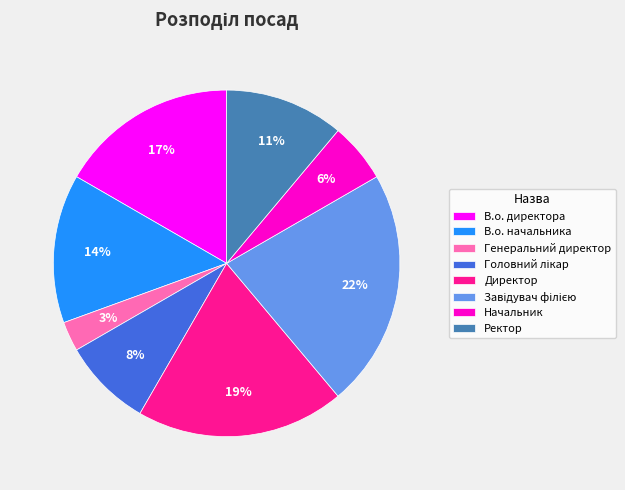

What is the smallest slice in the pie chart?

Генеральний директор